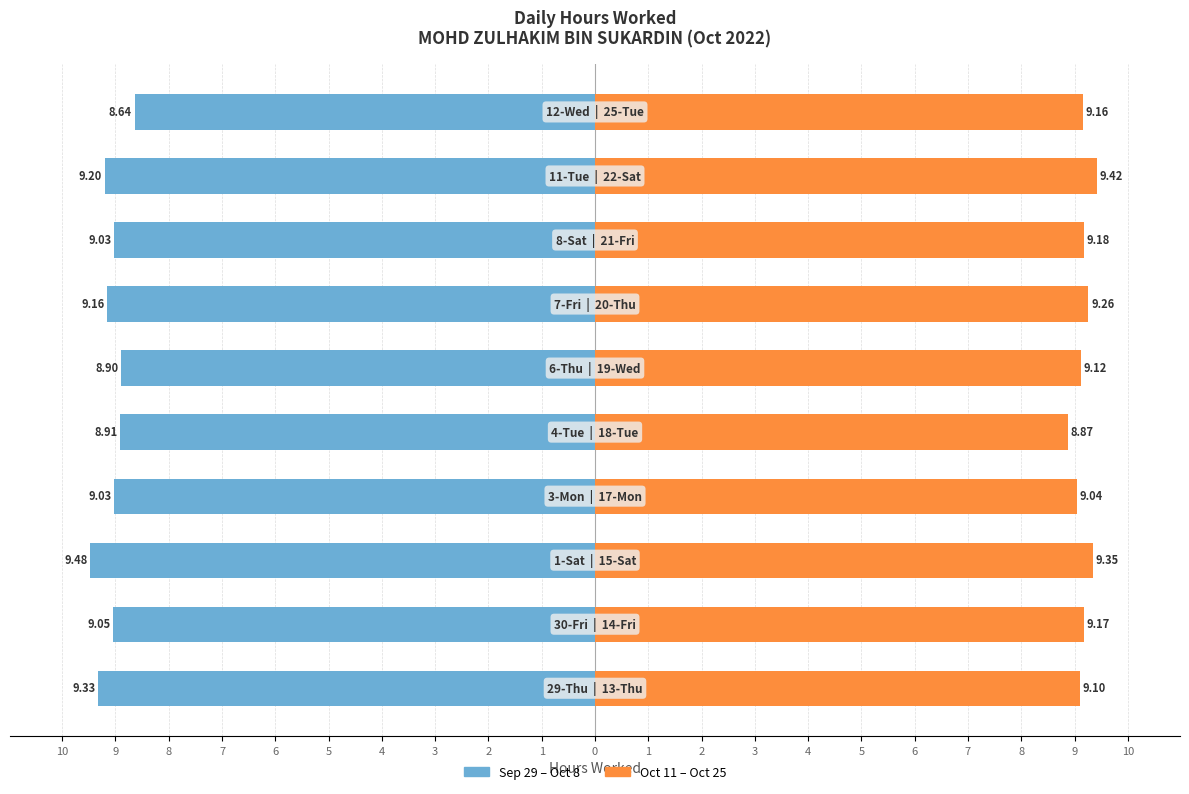

Is the value of Oct 11 – Oct 25 at 7 greater than the value of Sep 29 – Oct 8 at 3?

Yes